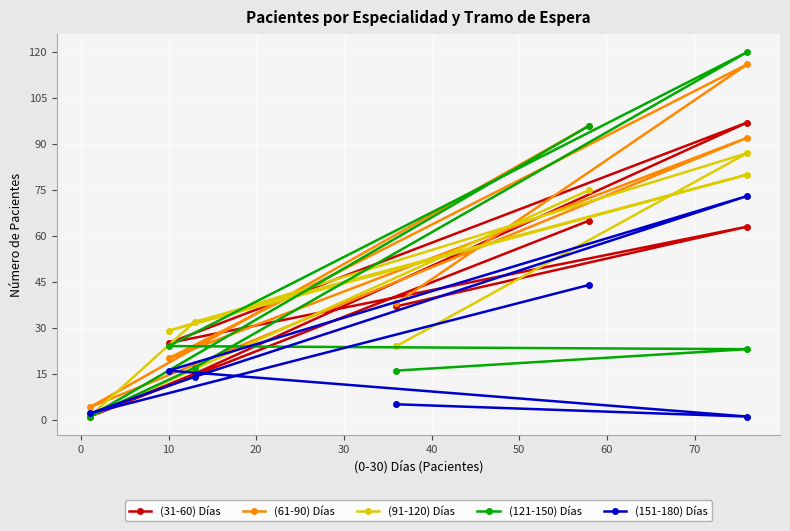

Reading left to right, list all the values displayed in this chart.

(31-60) Días: 65	1	15	97	25	63	37
(61-90) Días: 96	4	18	92	20	116	38
(91-120) Días: 75	1	32	80	29	87	24
(121-150) Días: 96	1	17	120	24	23	16
(151-180) Días: 44	2	14	73	16	1	5